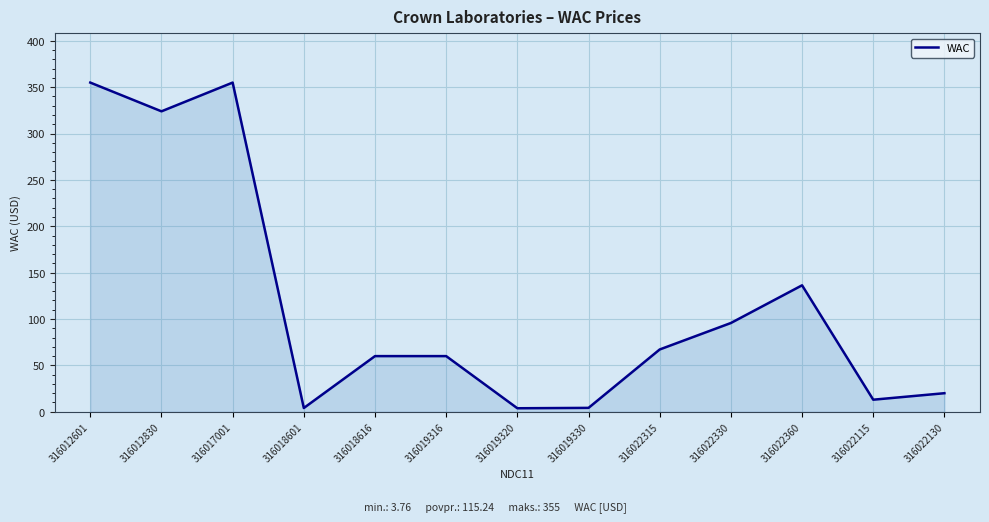

What position from the right is 316018616?

9